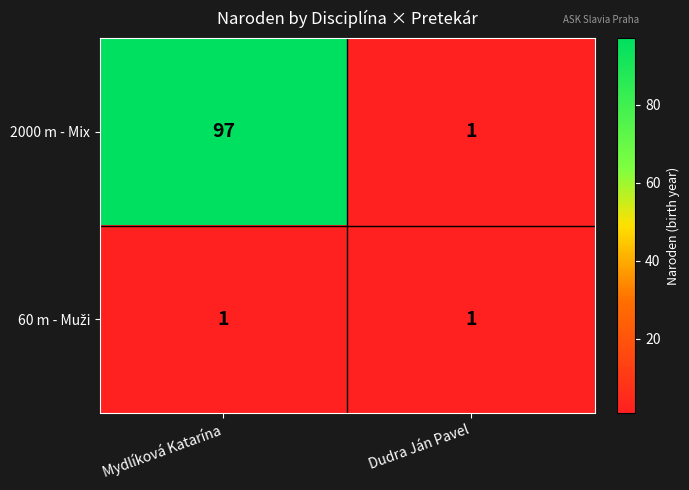

What is the total value across all series at Mydlíková Katarína?

98